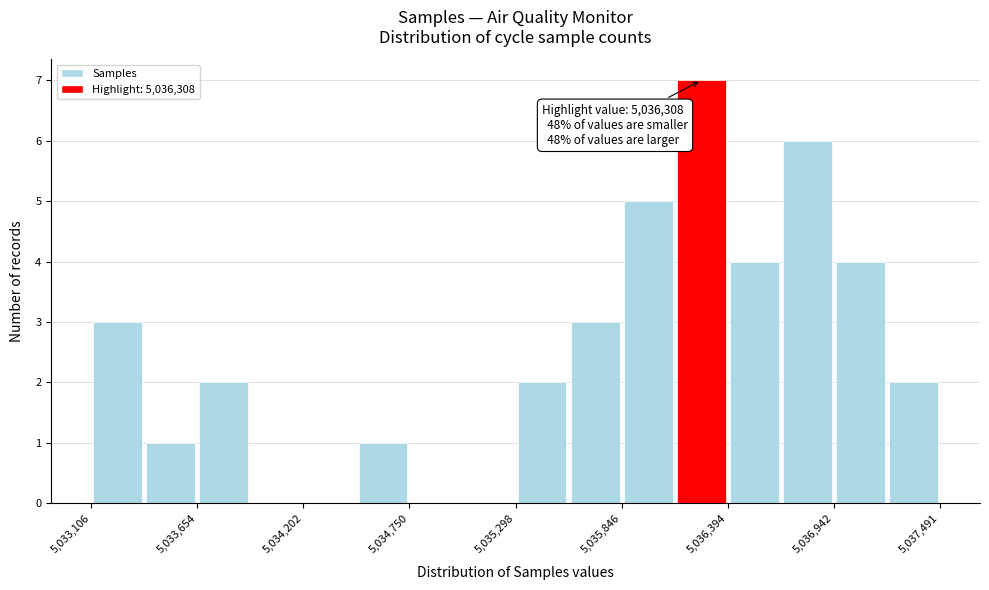

Around what value on the x-axis is the tallest bar? Give the approximate position of its centre, as read against the axis.

5036300